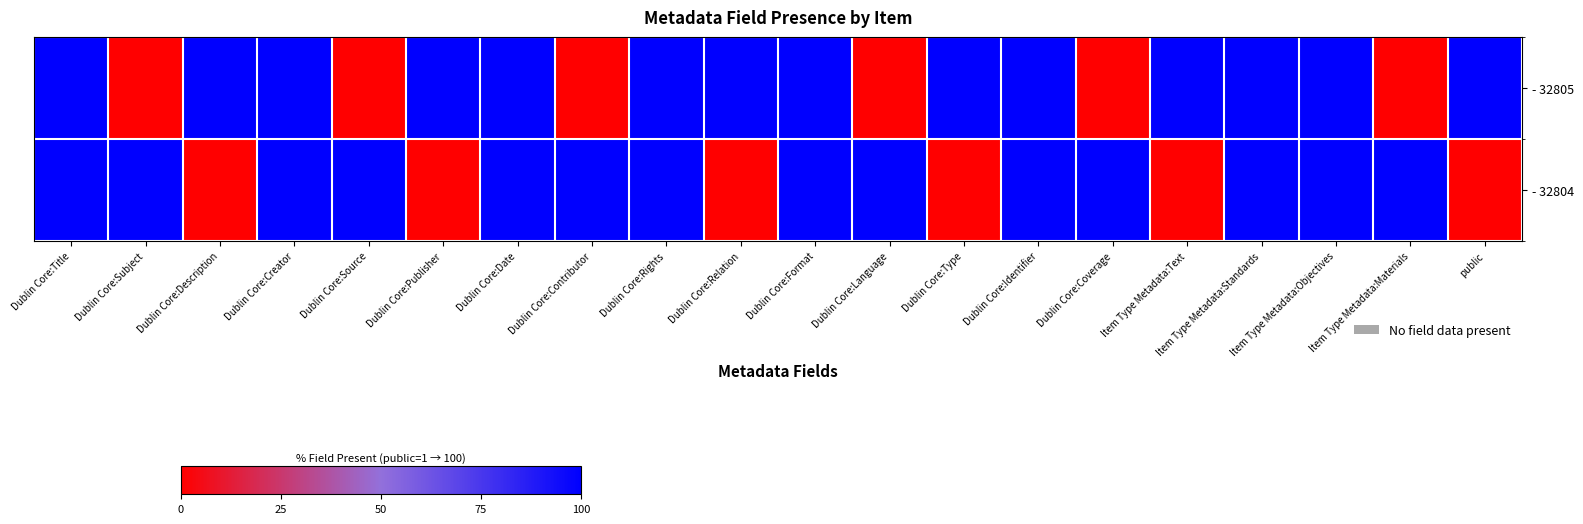

Which label corresponds to the largest value in the chart?

Dublin Core:Title